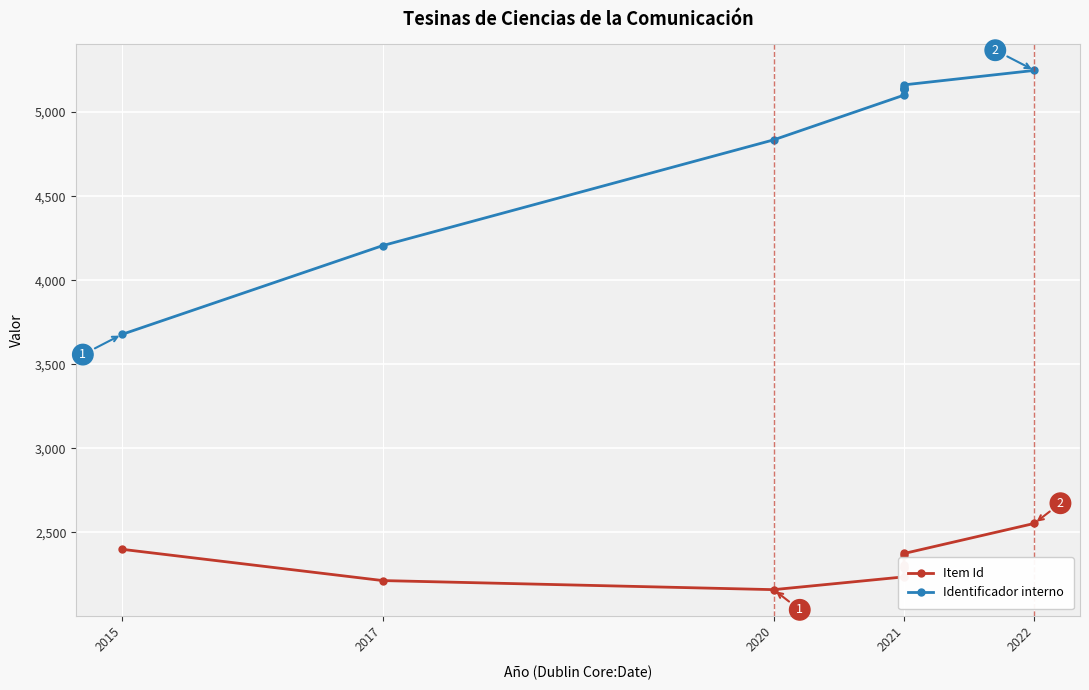

What are all the series names shown in the legend?

Item Id, Identificador interno